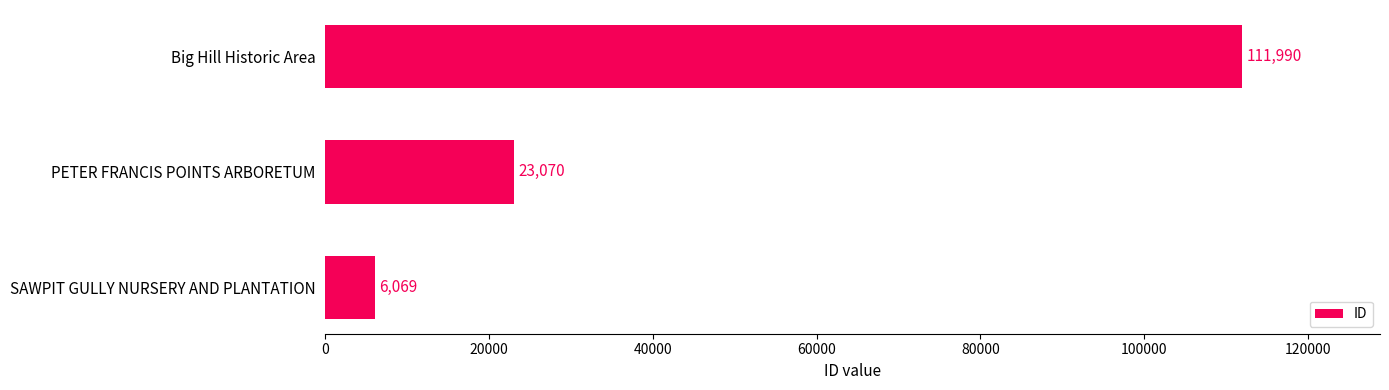

Rank the categories by value from highest to lowest.

Big Hill Historic Area, PETER FRANCIS POINTS ARBORETUM, SAWPIT GULLY NURSERY AND PLANTATION